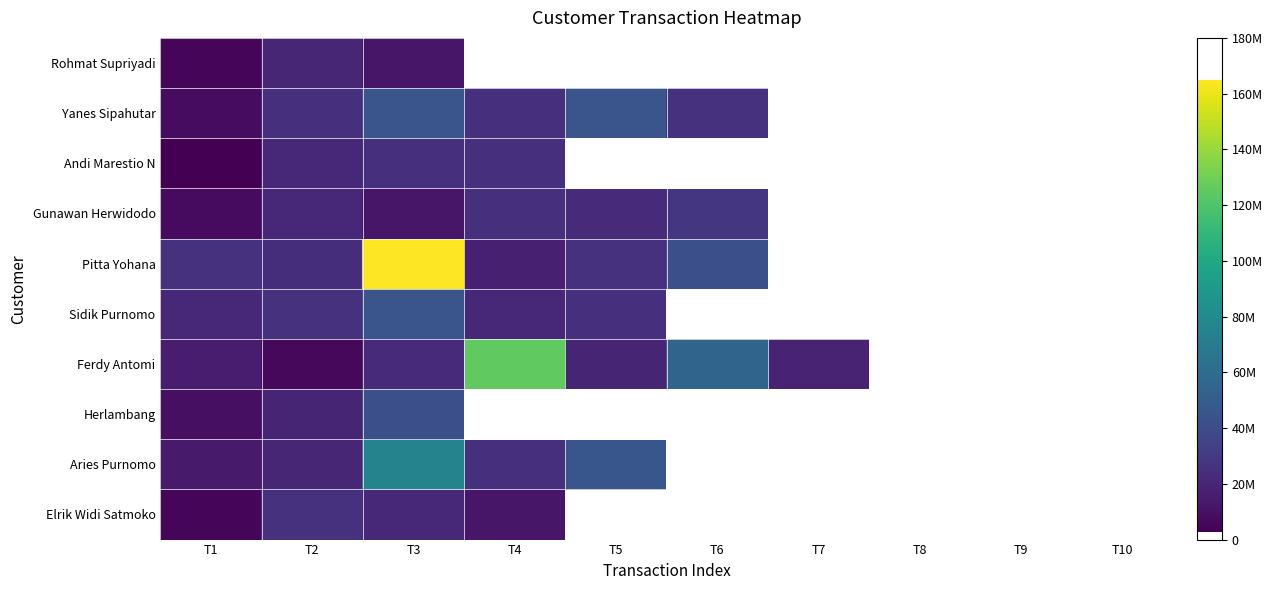

What is the sum of the Gunawan Herwidodo values at T2 and T1?

29000000.0